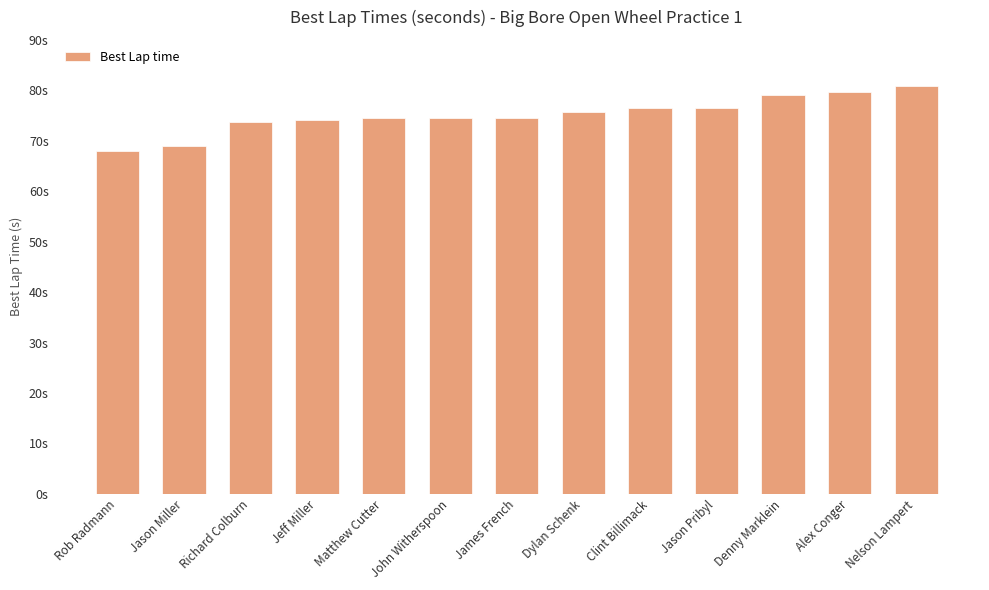

Between John Witherspoon and Jason Miller, which is larger?

John Witherspoon